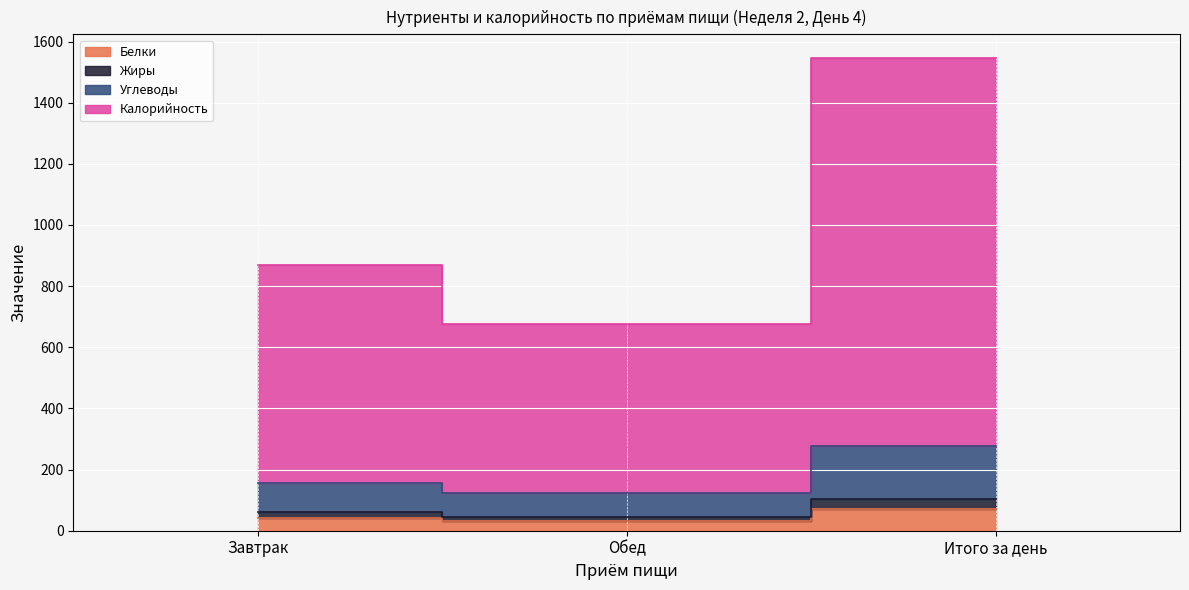

What are all the series names shown in the legend?

Белки, Жиры, Углеводы, Калорийность